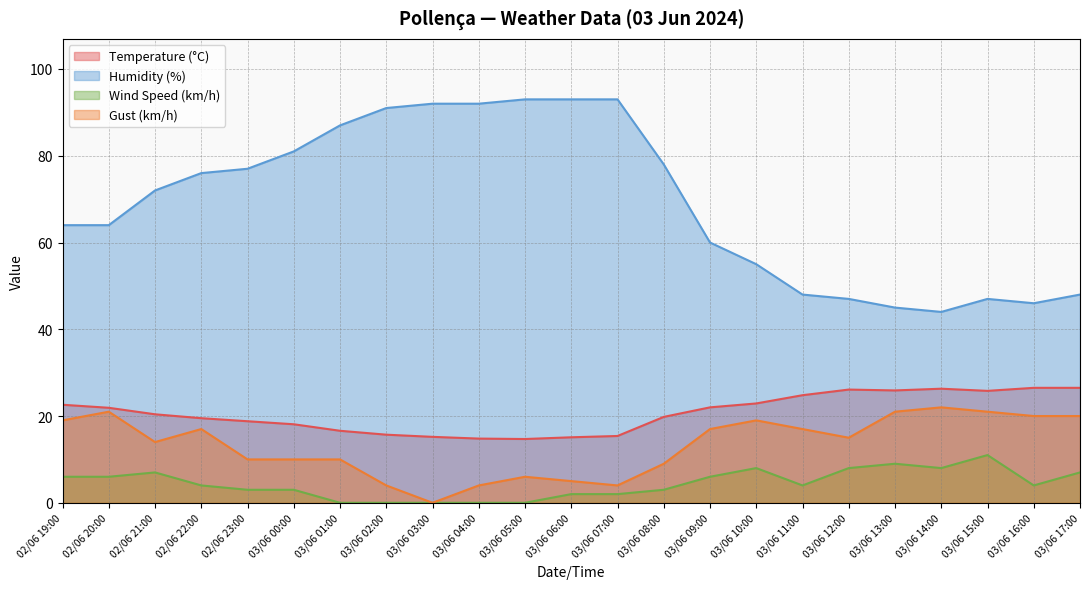

What is the approximate value of Humidity (%) at 03/06 15:00?

47.0